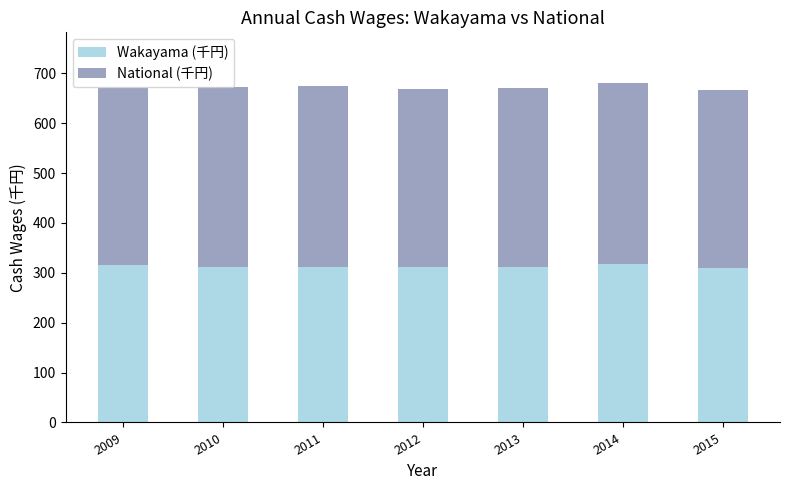

Is it true that Wakayama (千円) equals 511.0 at 2015?

False